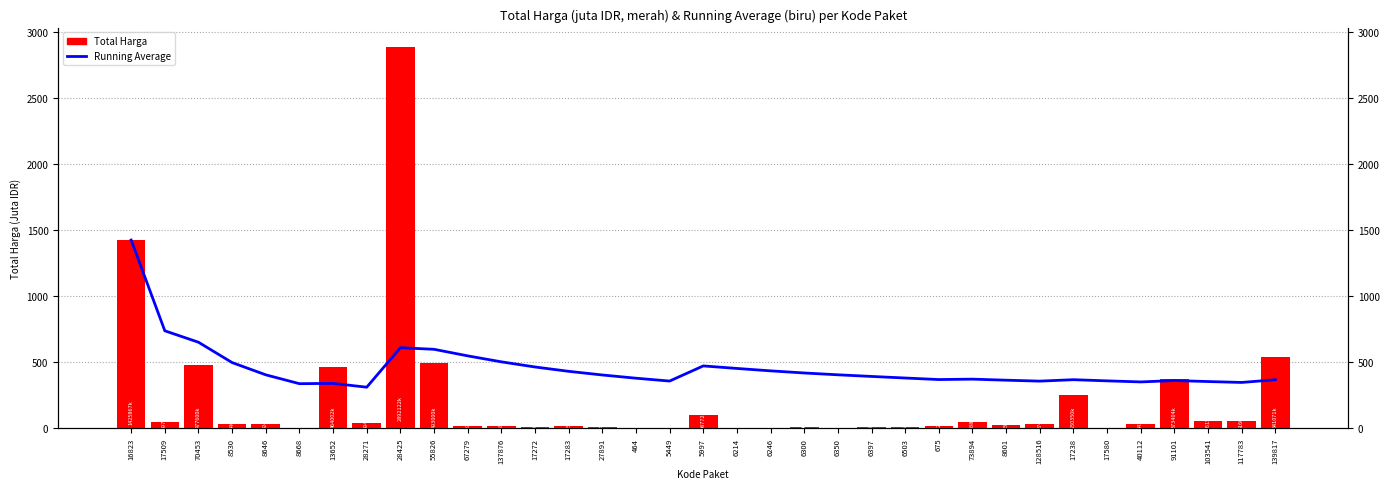

How many values in the Running Average series exceed 391?

18